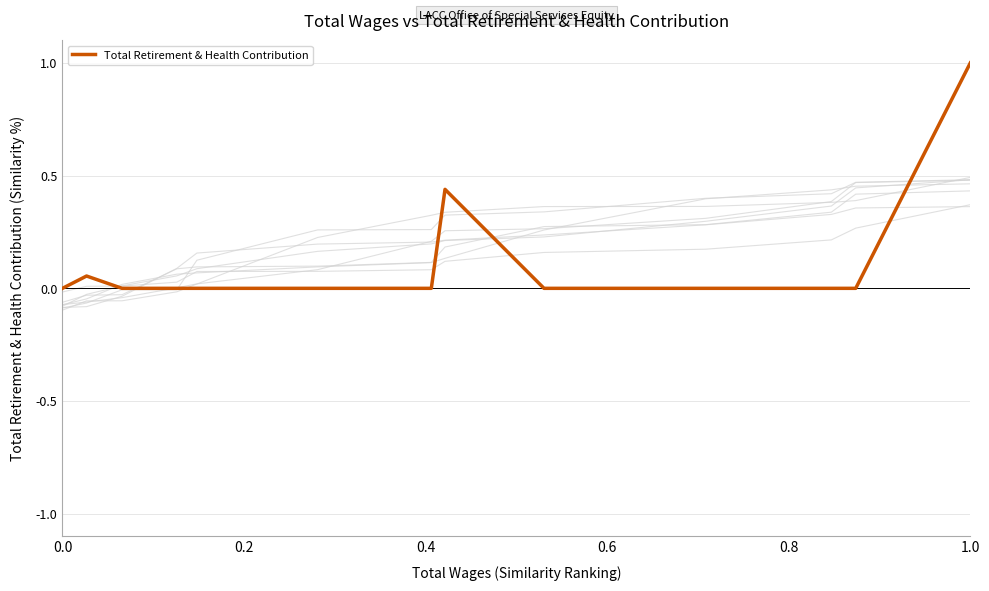

The value of Total Retirement & Health Contribution at 1.0 is 1.0. True or false?

True